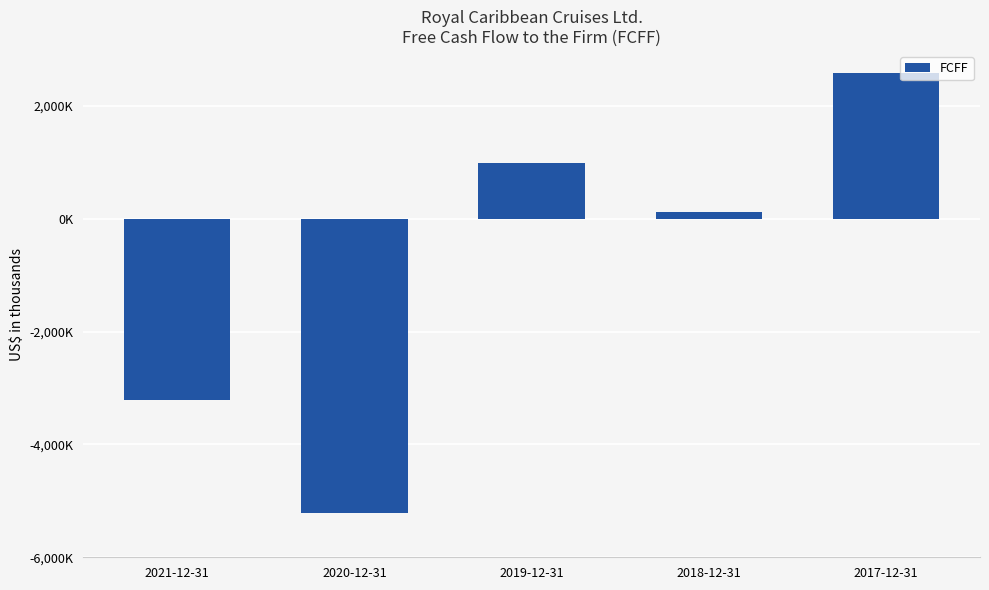

Reading right to left, list all the values displayed in this chart.

2581204	117733	989428	-5220761	-3222065